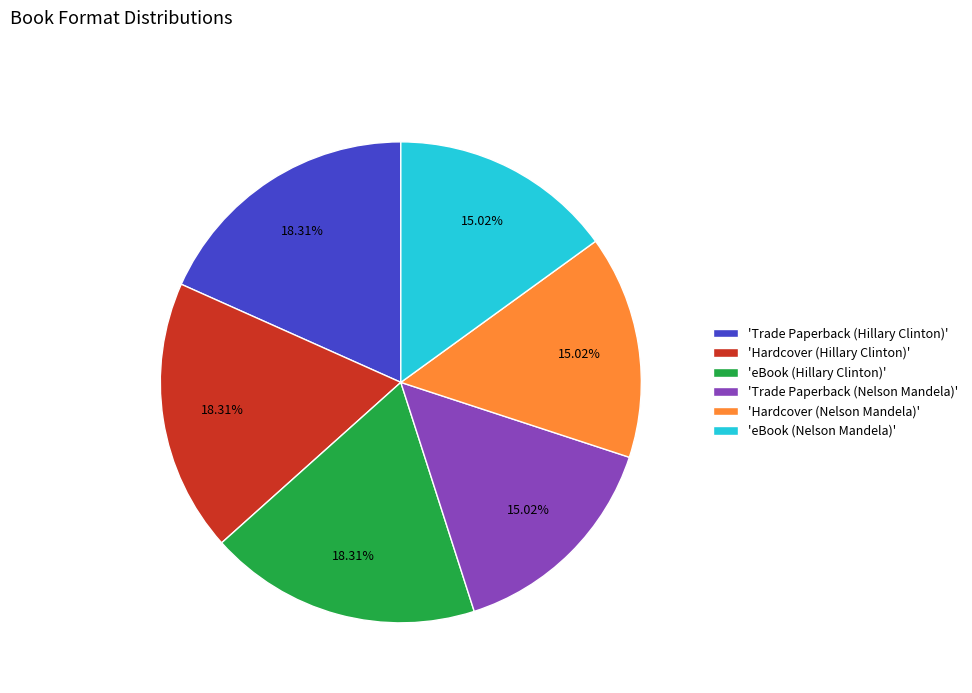

Do 'Trade Paperback (Hillary Clinton)' and 'Trade Paperback (Nelson Mandela)' together represent more than half of the pie?

No